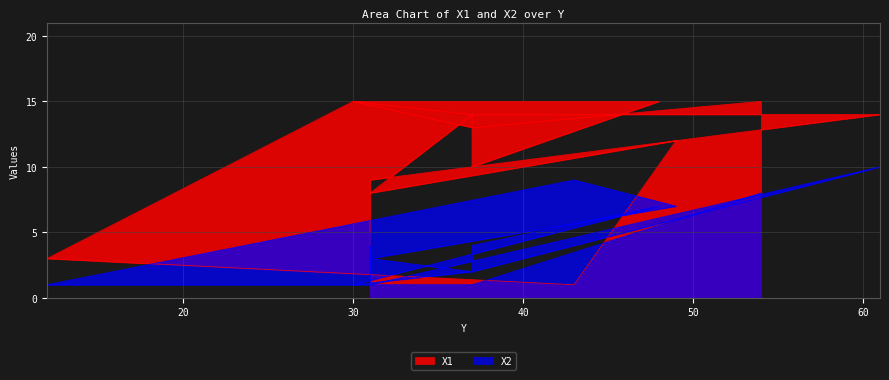

What is the value of the X1 point at the 10th from the left?

3